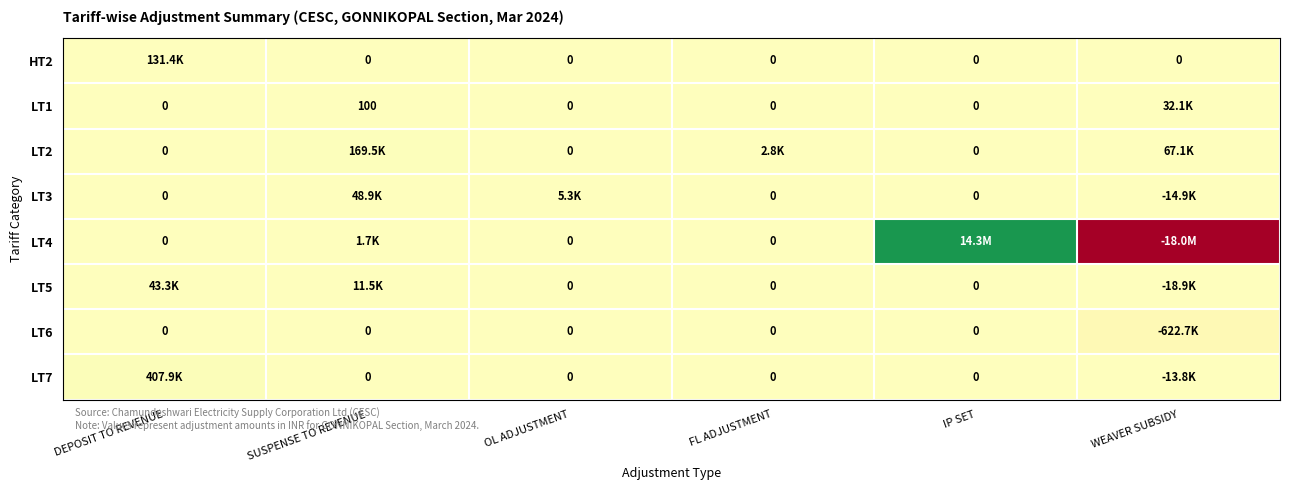

Which series has the largest range (max minus min)?

LT4